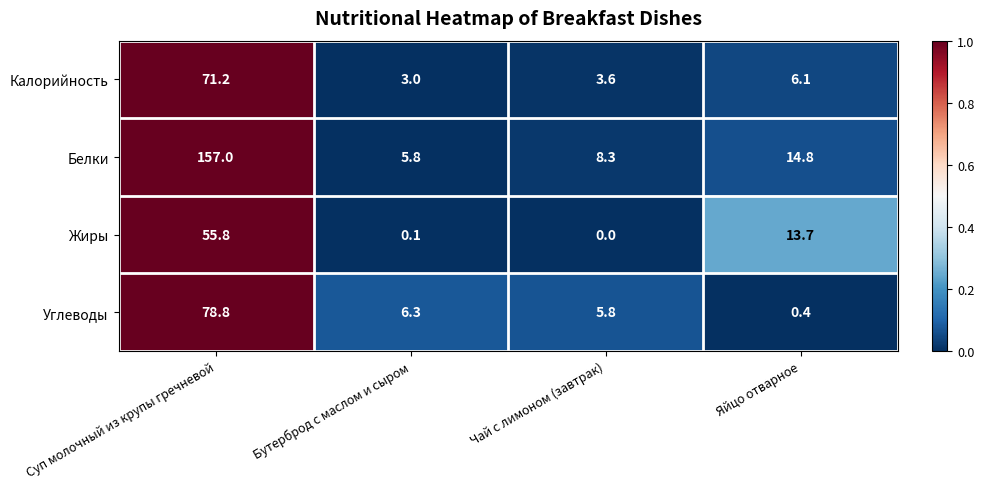

Which series has the largest range (max minus min)?

Белки